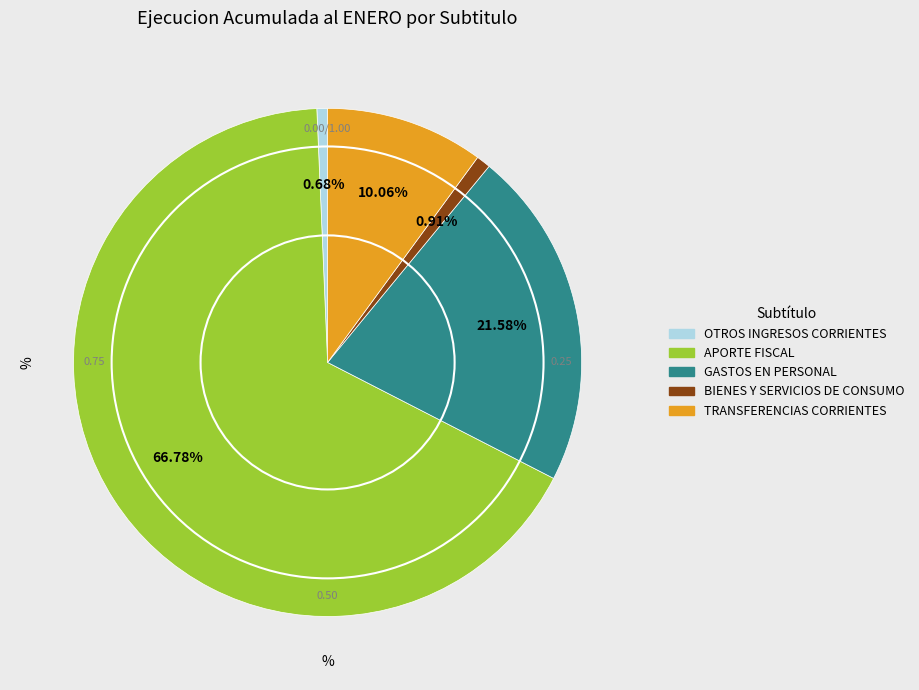

To the nearest percent, what is the difference between the TRANSFERENCIAS CORRIENTES and BIENES Y SERVICIOS DE CONSUMO slice percentages?

9%